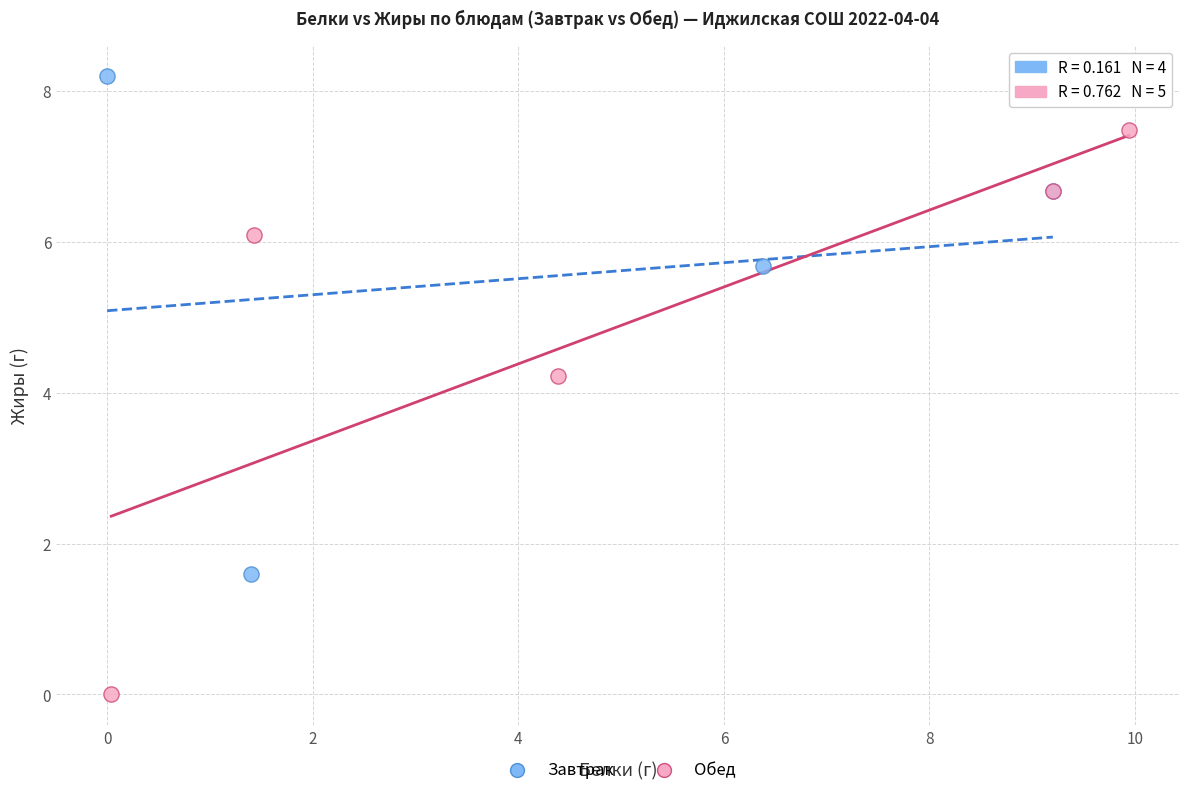

Which series contains the lowest Y value?

Обед